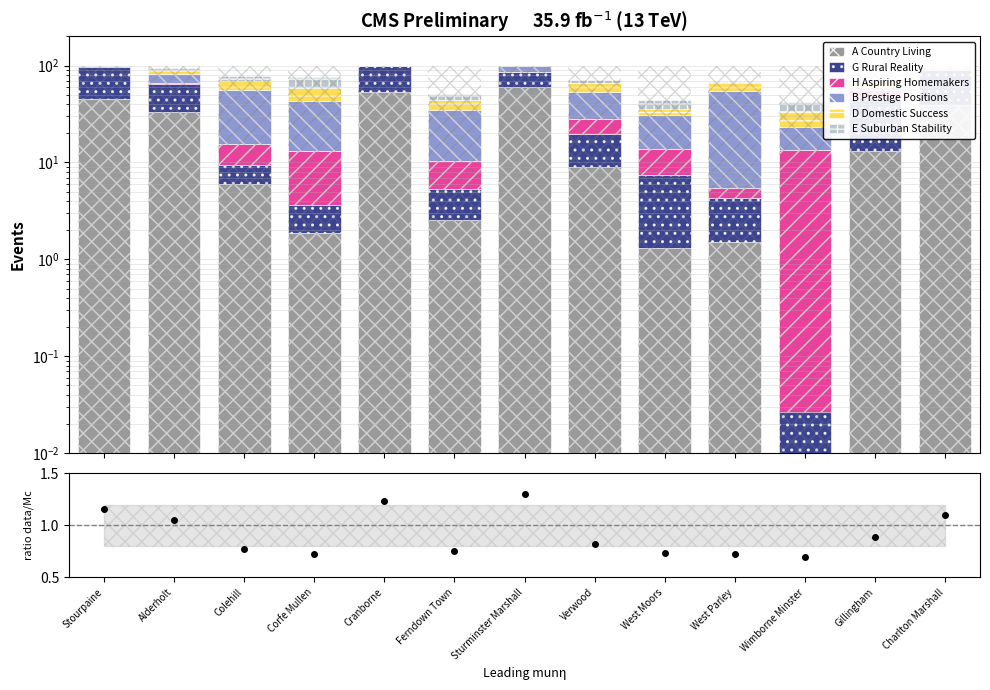

Is the value of G Rural Reality at Corfe Mullen greater than the value of E Suburban Stability at Sturminster Marshall?

Yes